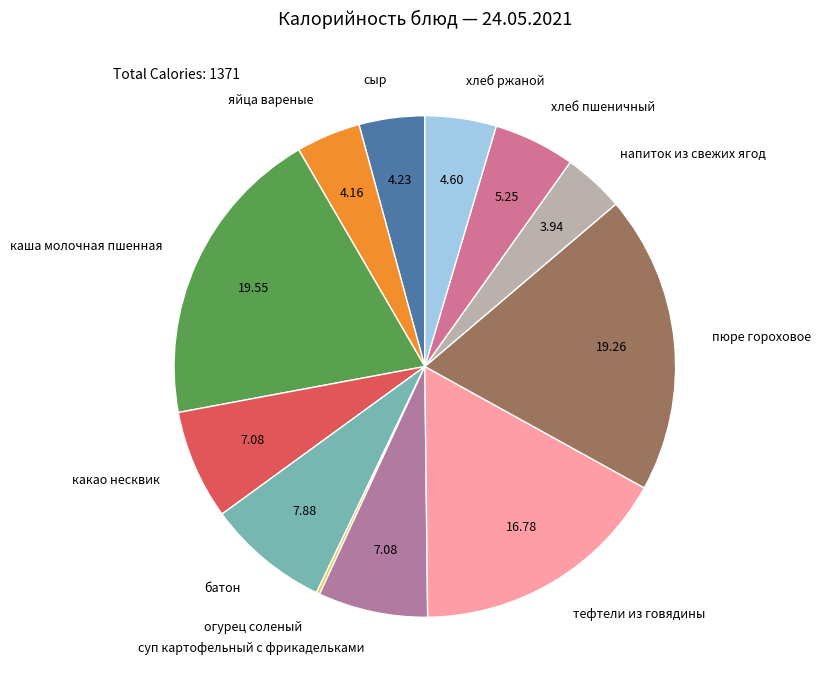

What is the ratio of the value at хлеб пшеничный to the value at батон?

0.7